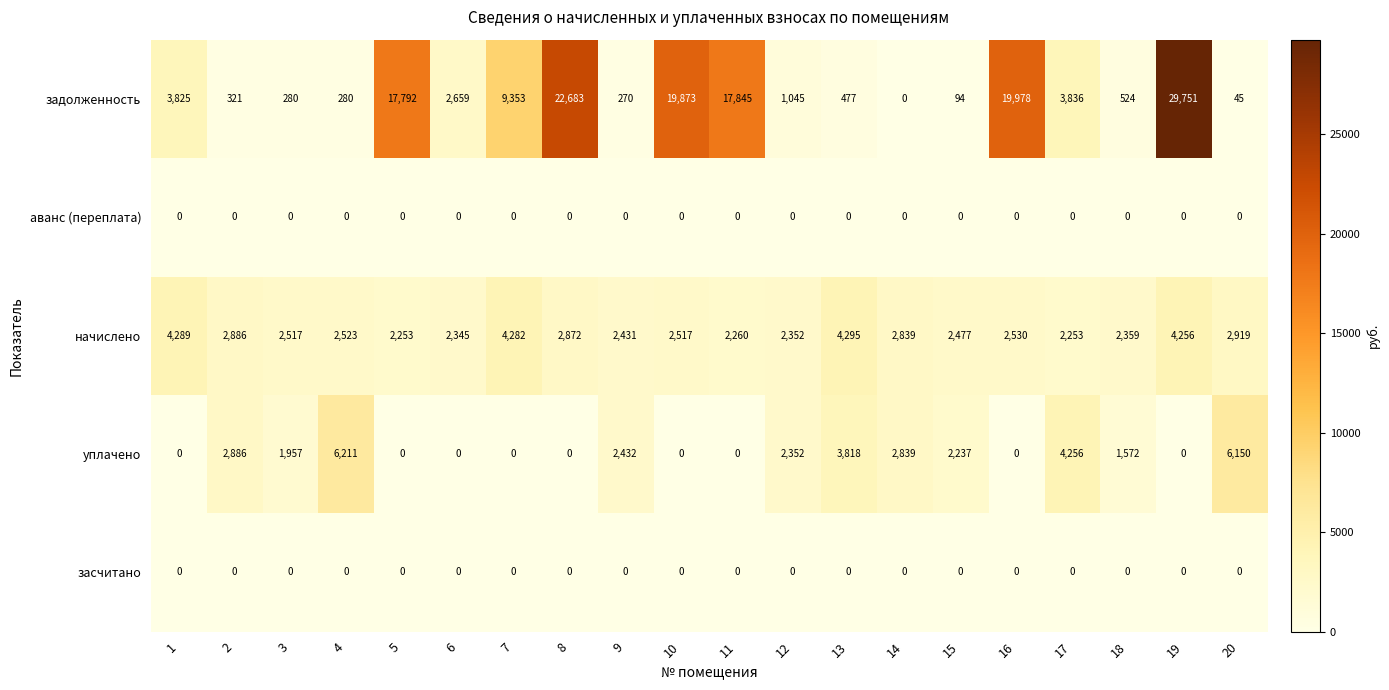

What is the difference between the maximum and minimum values in the уплачено series?

6211